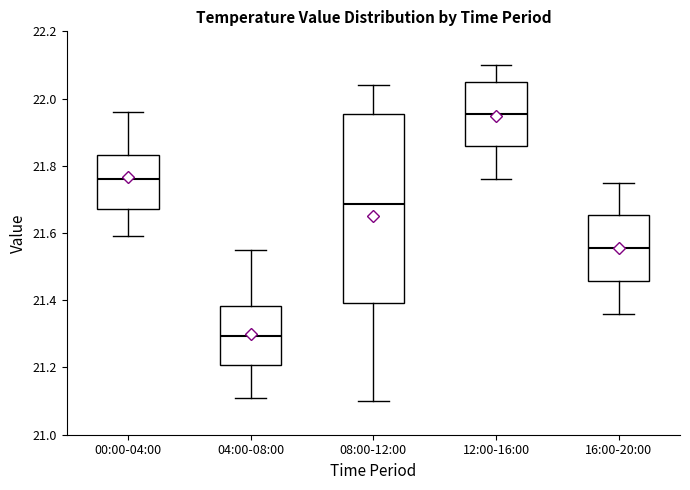

Reading left to right, read every box against the y-axis: the position of its median line, the range the box covers, and the ends of its whiskers. The values are not printed on the chart, so give them approximately, as read against the axis.

00:00-04:00: median 21.76, box 21.68 to 21.84, whiskers 21.60 to 21.96
04:00-08:00: median 21.30, box 21.20 to 21.38, whiskers 21.12 to 21.56
08:00-12:00: median 21.68, box 21.40 to 21.96, whiskers 21.10 to 22.04
12:00-16:00: median 21.96, box 21.86 to 22.06, whiskers 21.76 to 22.10
16:00-20:00: median 21.56, box 21.46 to 21.66, whiskers 21.36 to 21.76